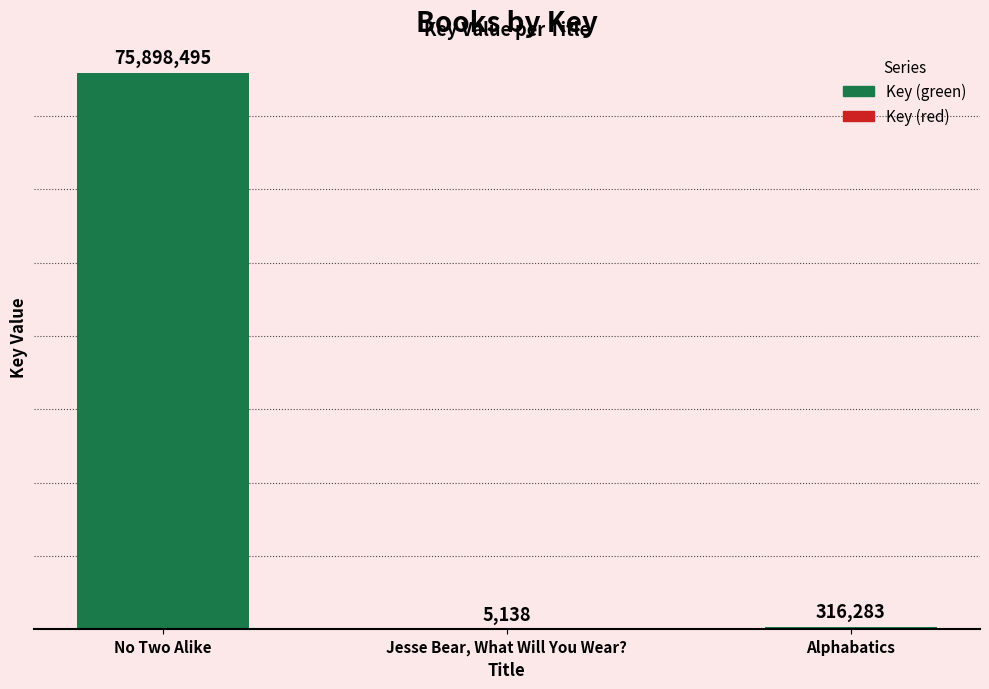

Which has a higher value, Alphabatics or No Two Alike?

No Two Alike